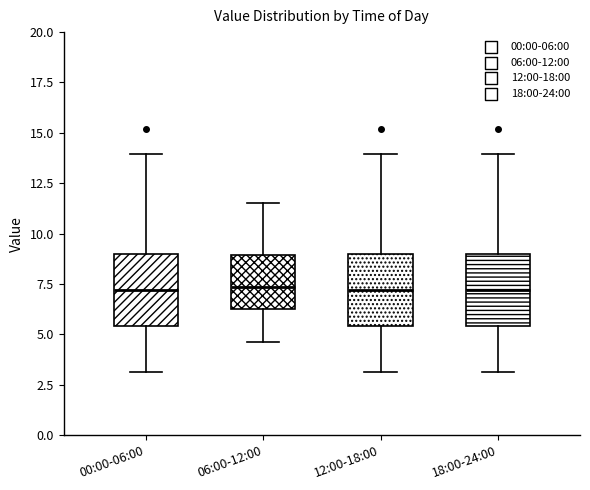

Where does the upper whisker of the box for 18:00-24:00 end on the y-axis? The values are not printed on the chart, so give them approximately, as read against the axis.

14.0